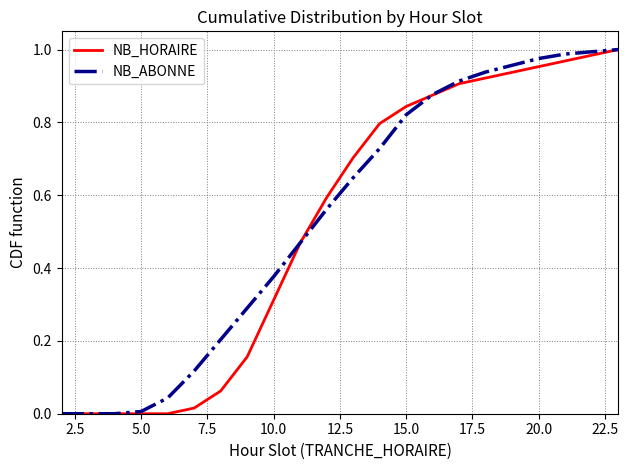

What are all the series names shown in the legend?

NB_HORAIRE, NB_ABONNE